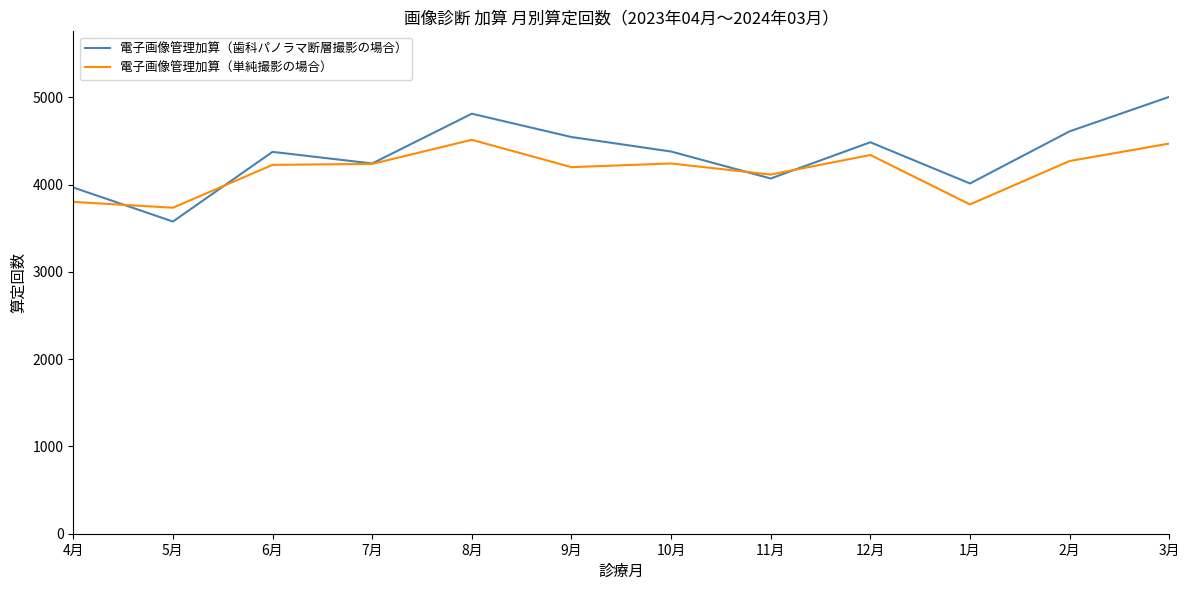

What is the highest value of the 電子画像管理加算（単純撮影の場合） series?

4512